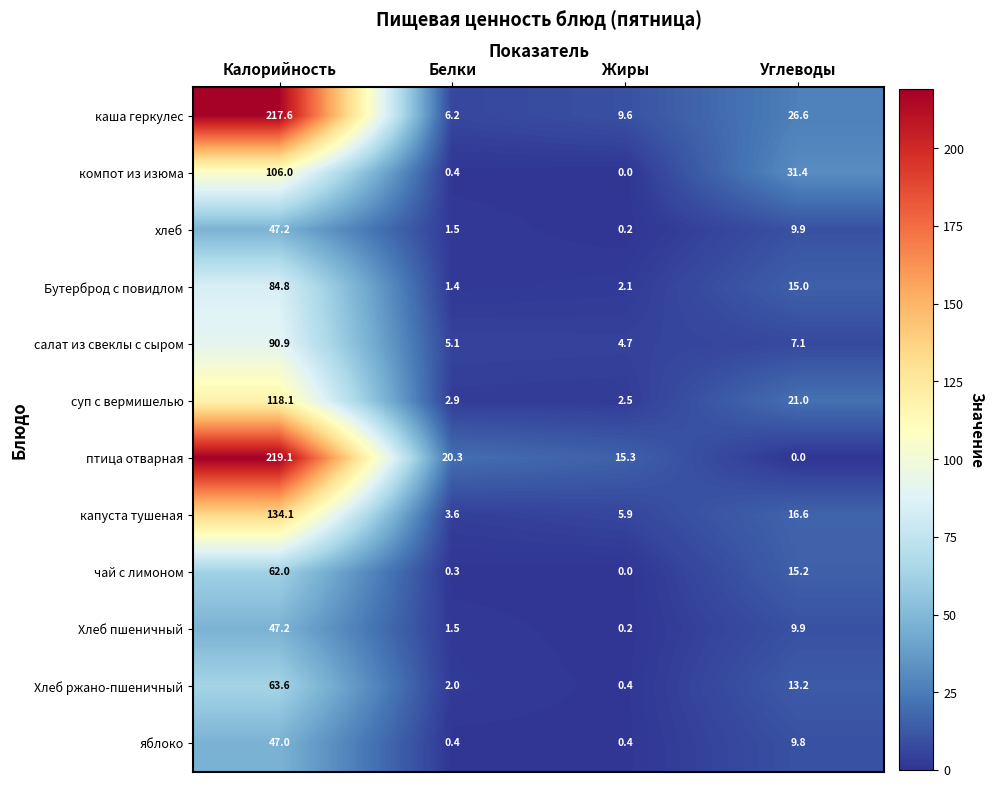

What is the difference between the highest and lowest values at Углеводы?

31.4